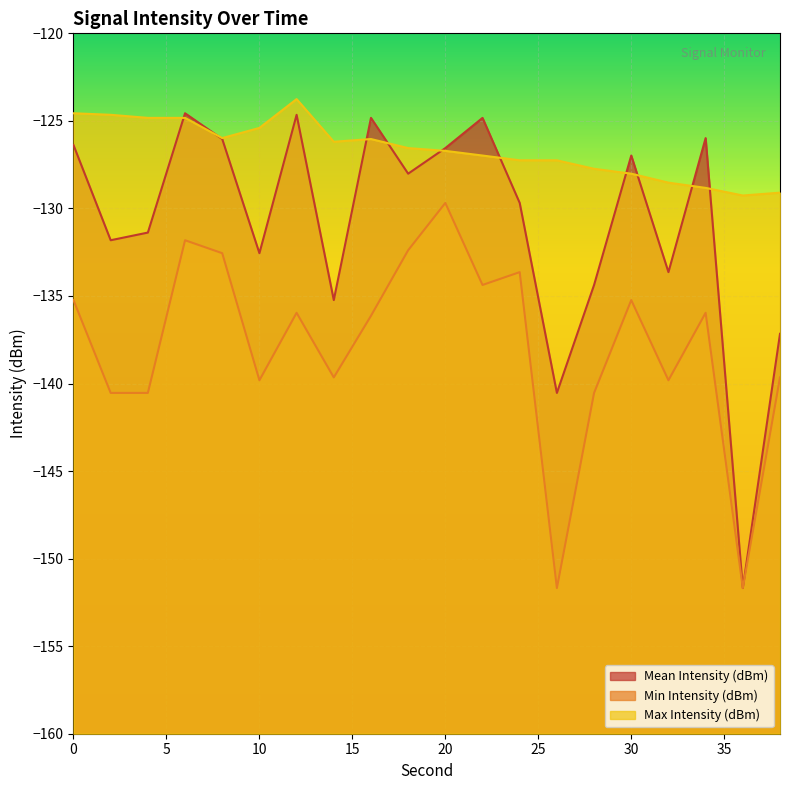

How many values in the Mean Intensity (dBm) series are below -128?

11